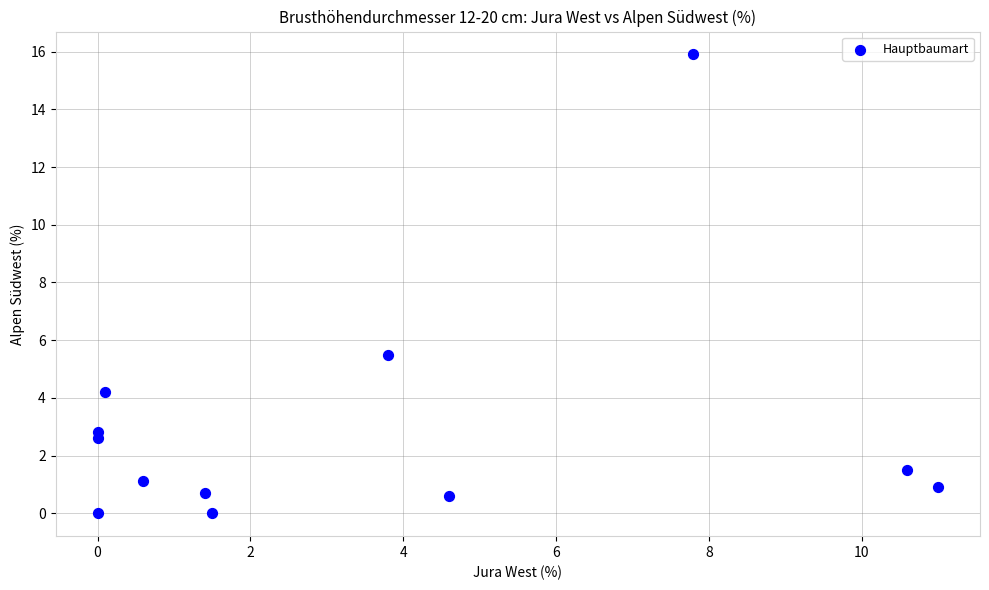

What Y value in the scatter plot is closest to 7?

5.5